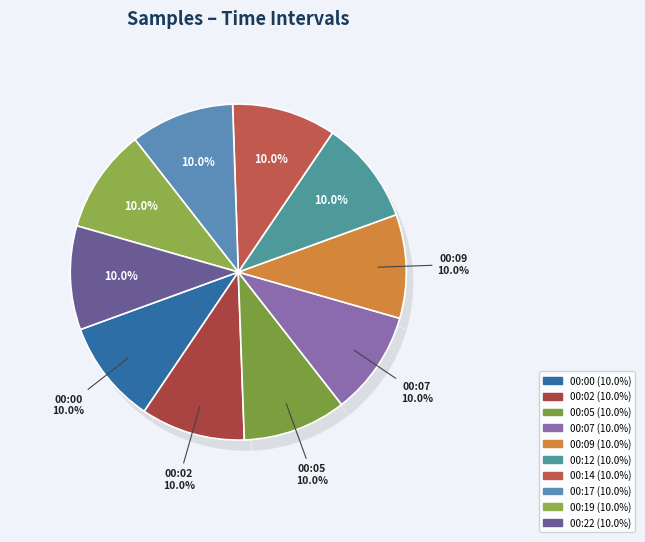

Which category has the smallest portion of the pie?

00:05